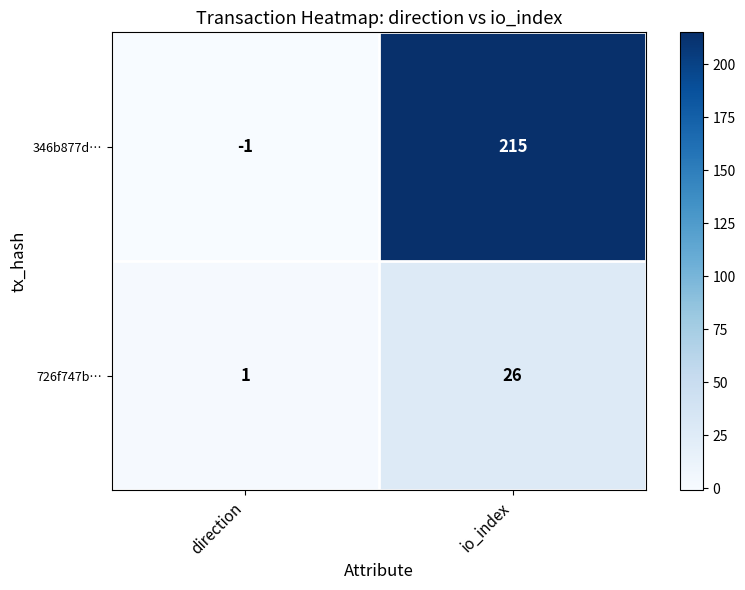

Reading left to right, list all the values displayed in this chart.

346b877d…: direction=-1	io_index=215
726f747b…: direction=1	io_index=26